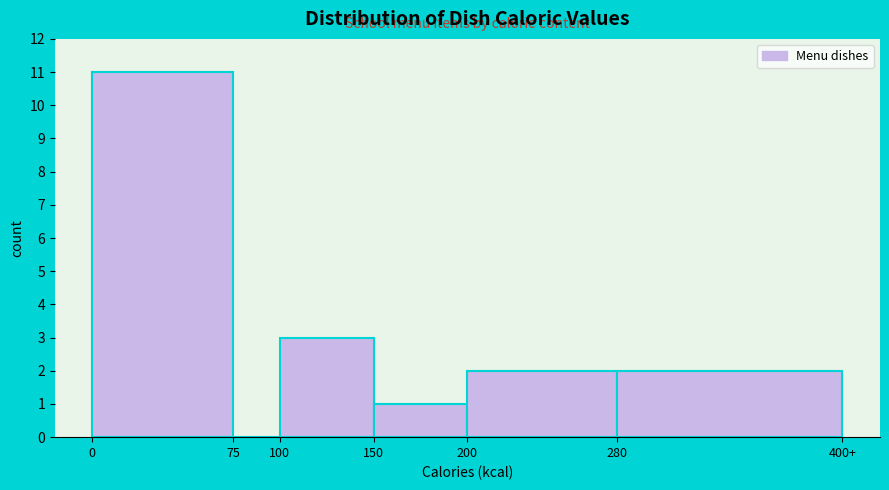

Reading right to left, extract all data points from this chart.

280=2	200=2	150=1	100=3	75=0	0=11